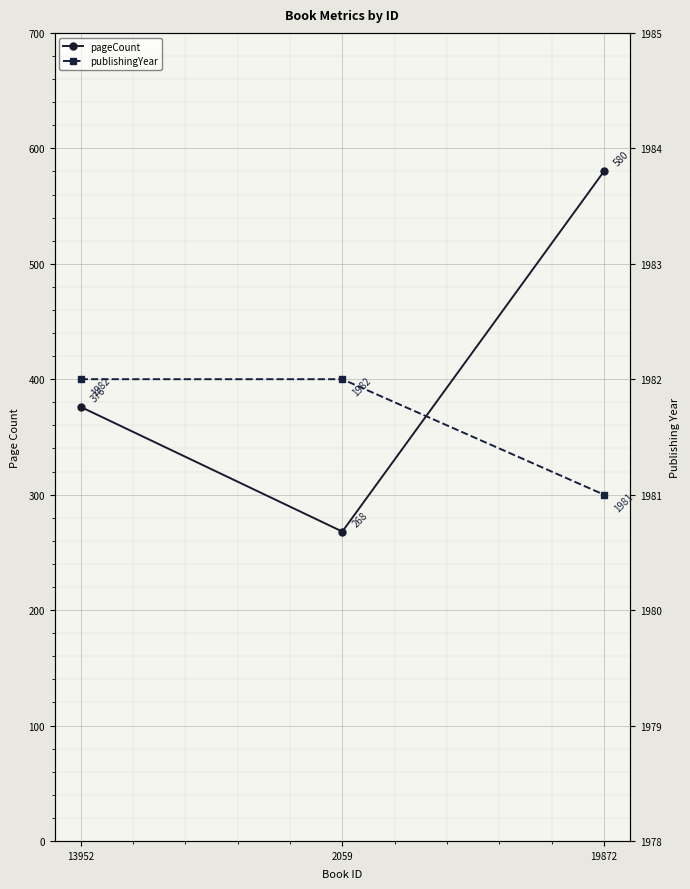

Count the pageCount values in the range 268 to 580.

3